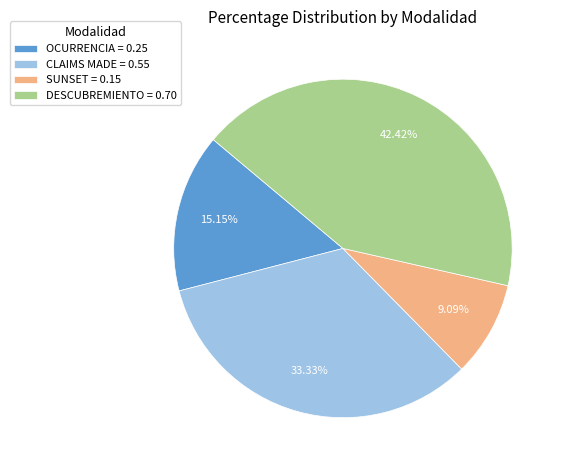

What percentage is the CLAIMS MADE slice, to the nearest percent?

33%